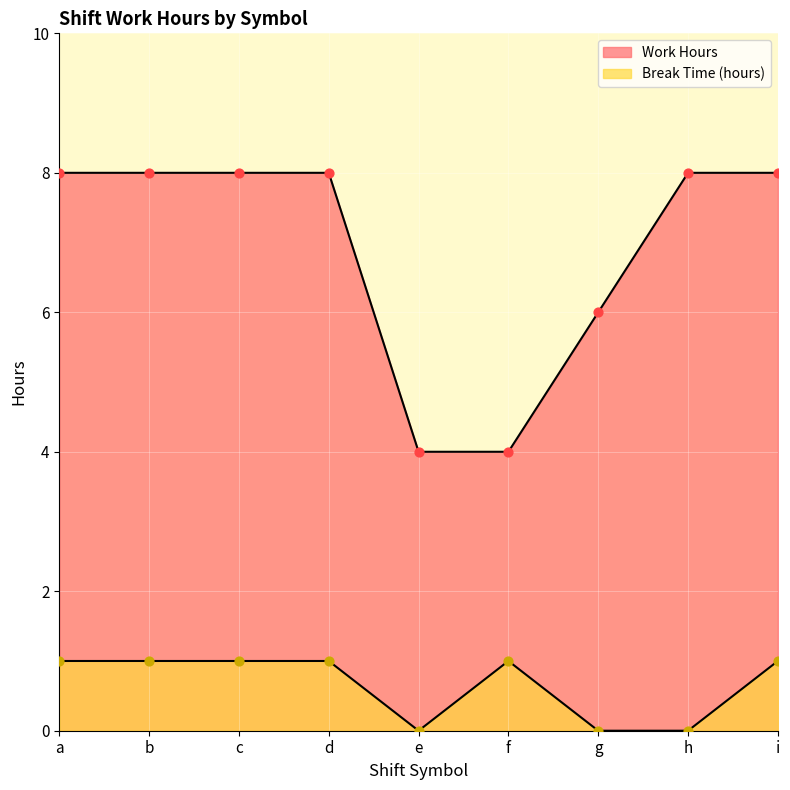

Is the value of Break Time (hours) at c greater than the value of Work Hours at h?

No